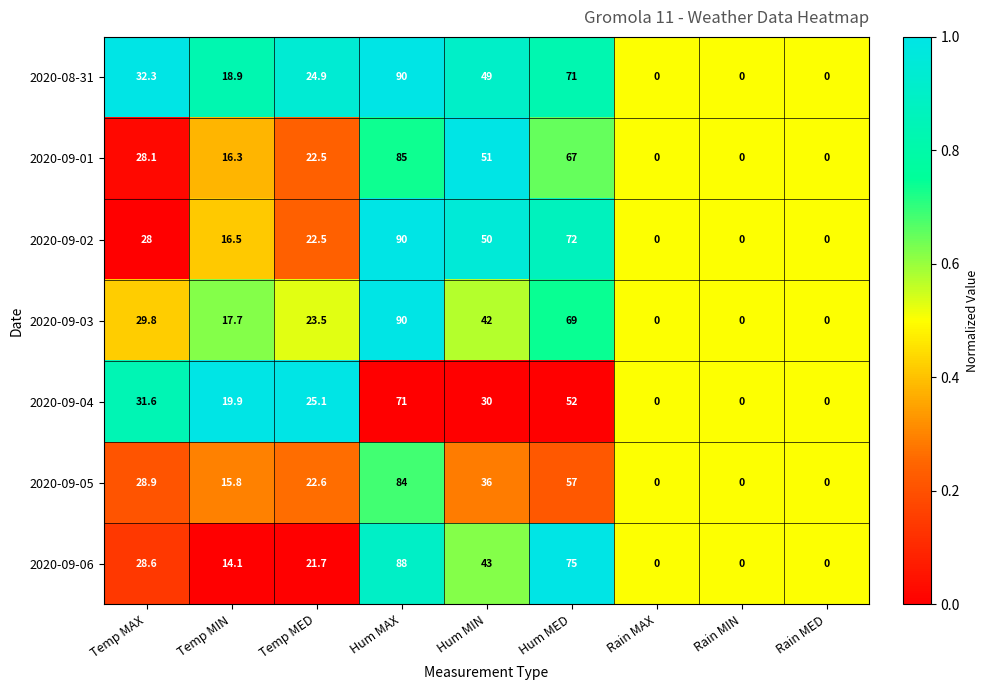

The value of 2020-09-05 at Rain MED is 0.0. True or false?

True